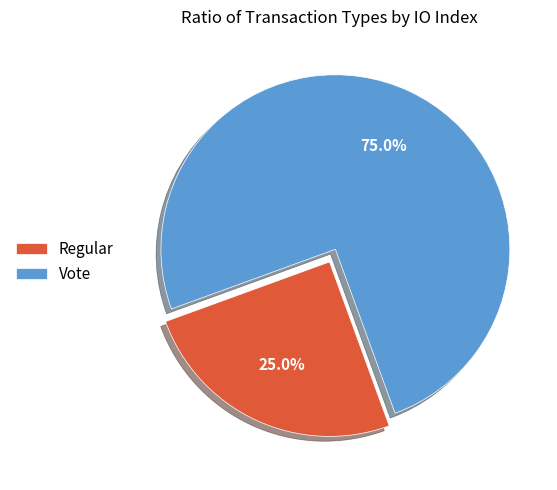

To the nearest percent, what is the average slice percentage?

50%